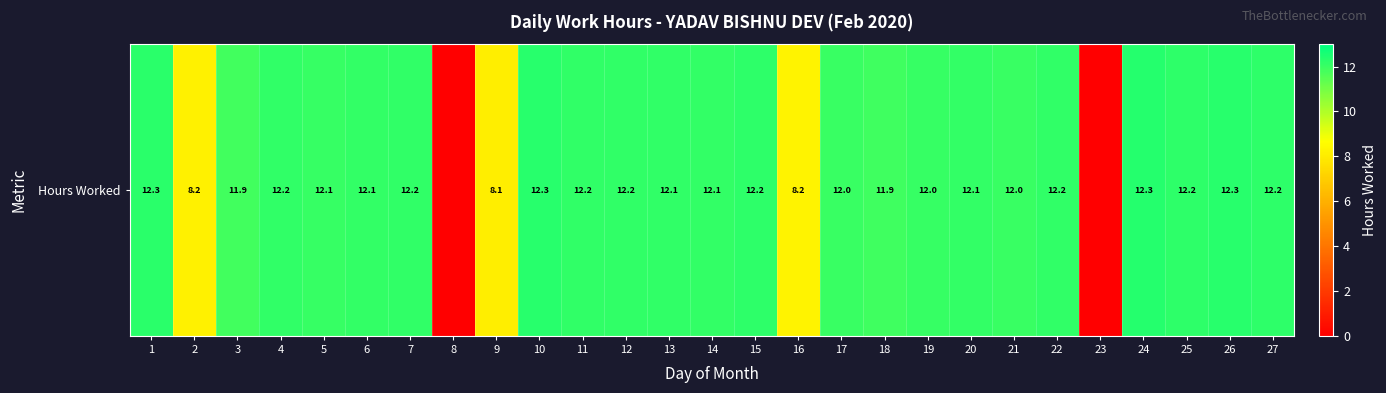

The value at 27 is 12.2. True or false?

True